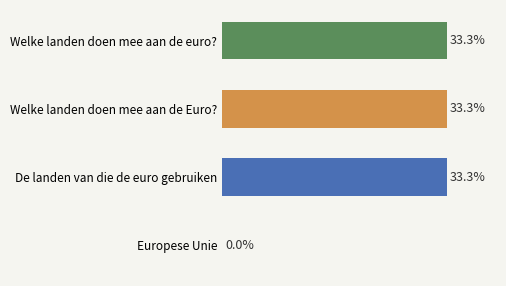

At which label is the value closest to 16?

Europese Unie